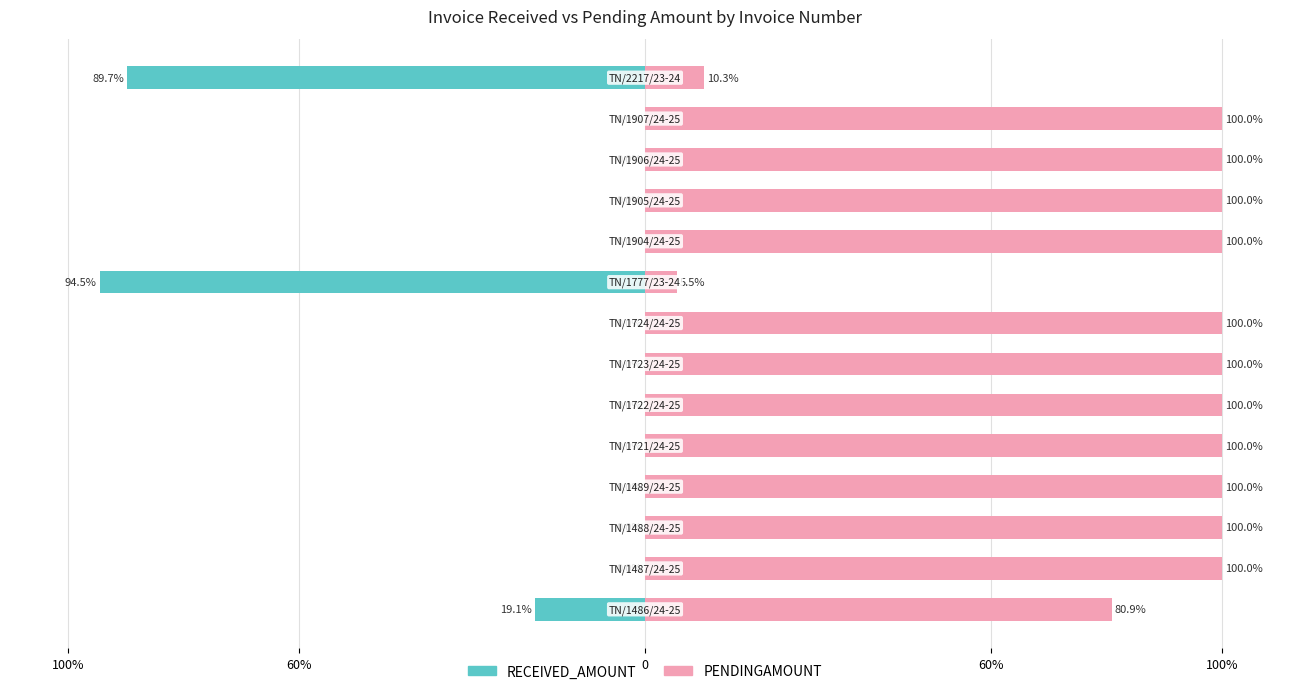

True or false: PENDINGAMOUNT has a value of 149.4 at 0.

False